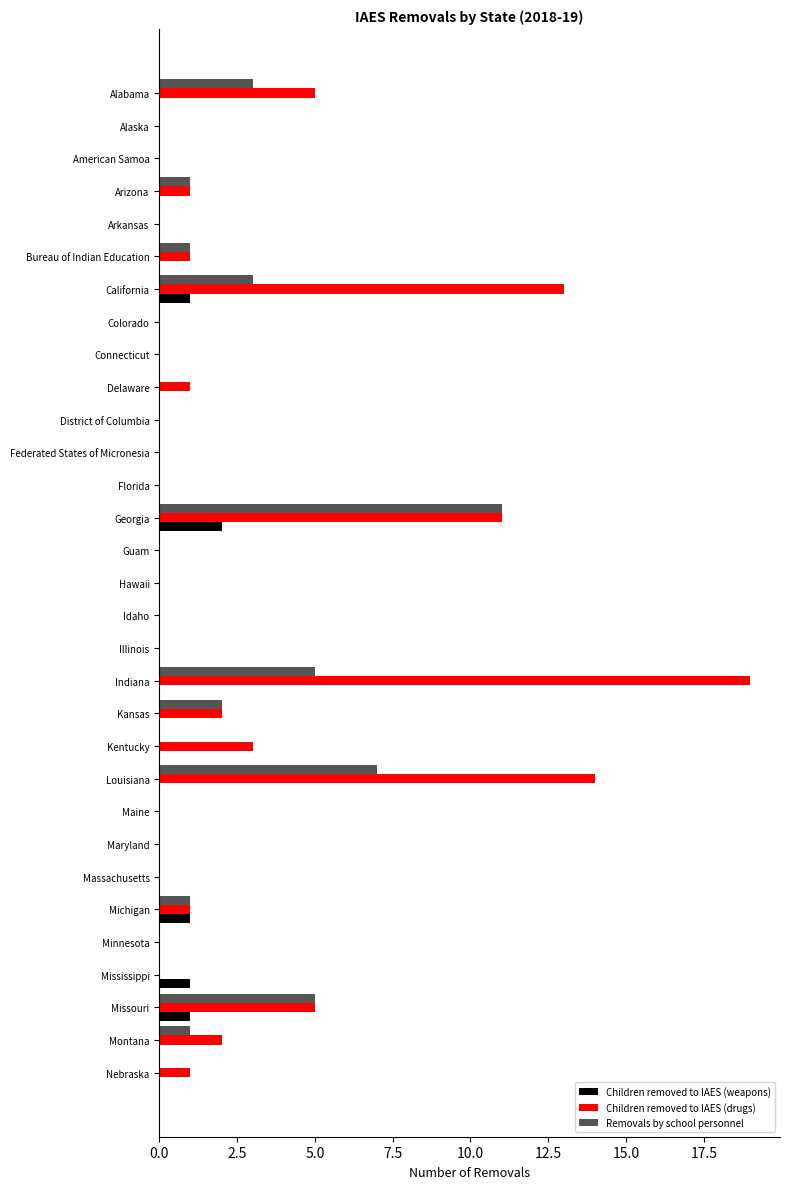

Is the value of Children removed to IAES (drugs) at Arizona greater than the value of Children removed to IAES (weapons) at Bureau of Indian Education?

Yes